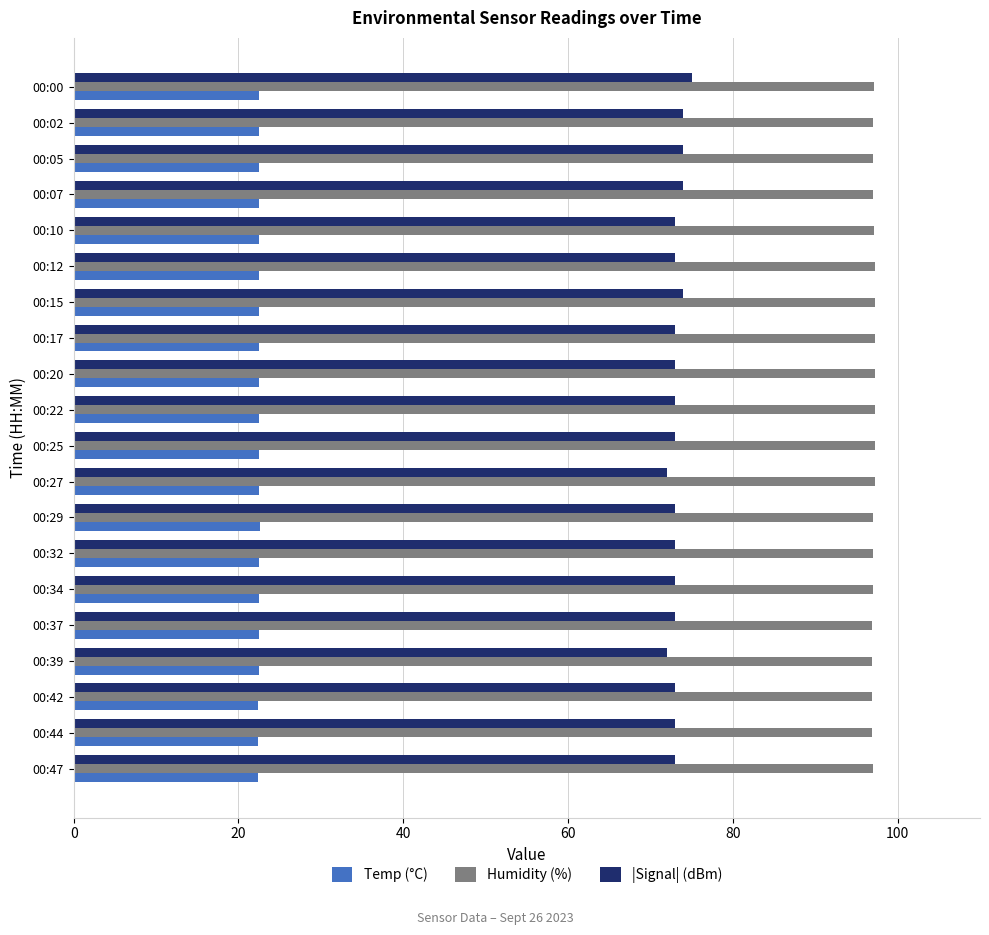

What is the highest value of the Temp (°C) series?

22.6